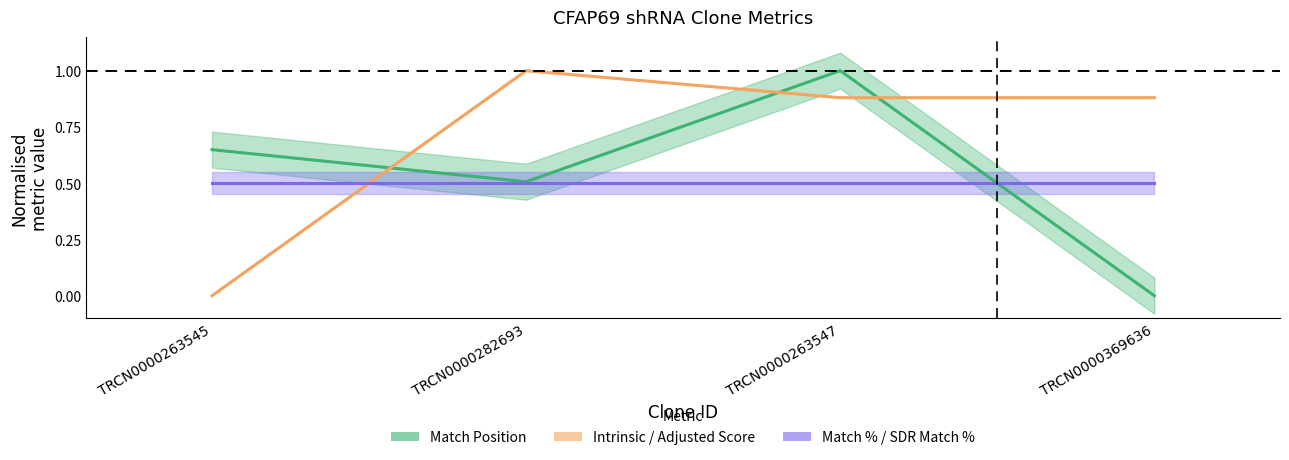

Does the chart have visible grid lines?

No